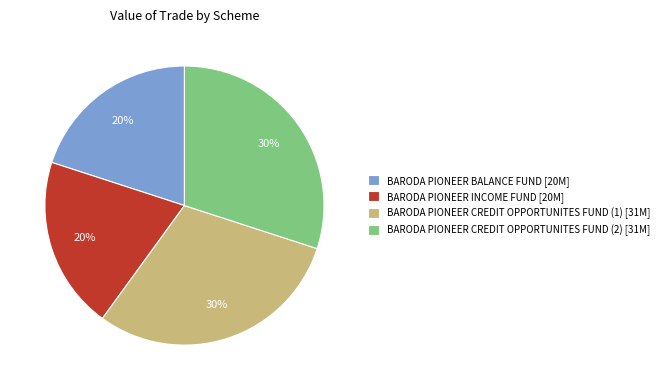

The BARODA PIONEER CREDIT OPPORTUNITES FUND (1) [31M] slice represents 42% of the pie. True or false?

False